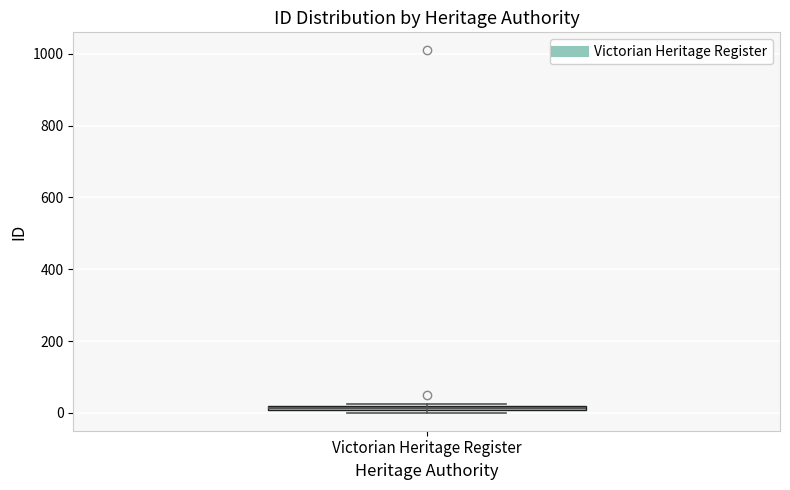

Where is the upper edge of the box for Victorian Heritage Register on the y-axis? The values are not printed on the chart, so give them approximately, as read against the axis.

20